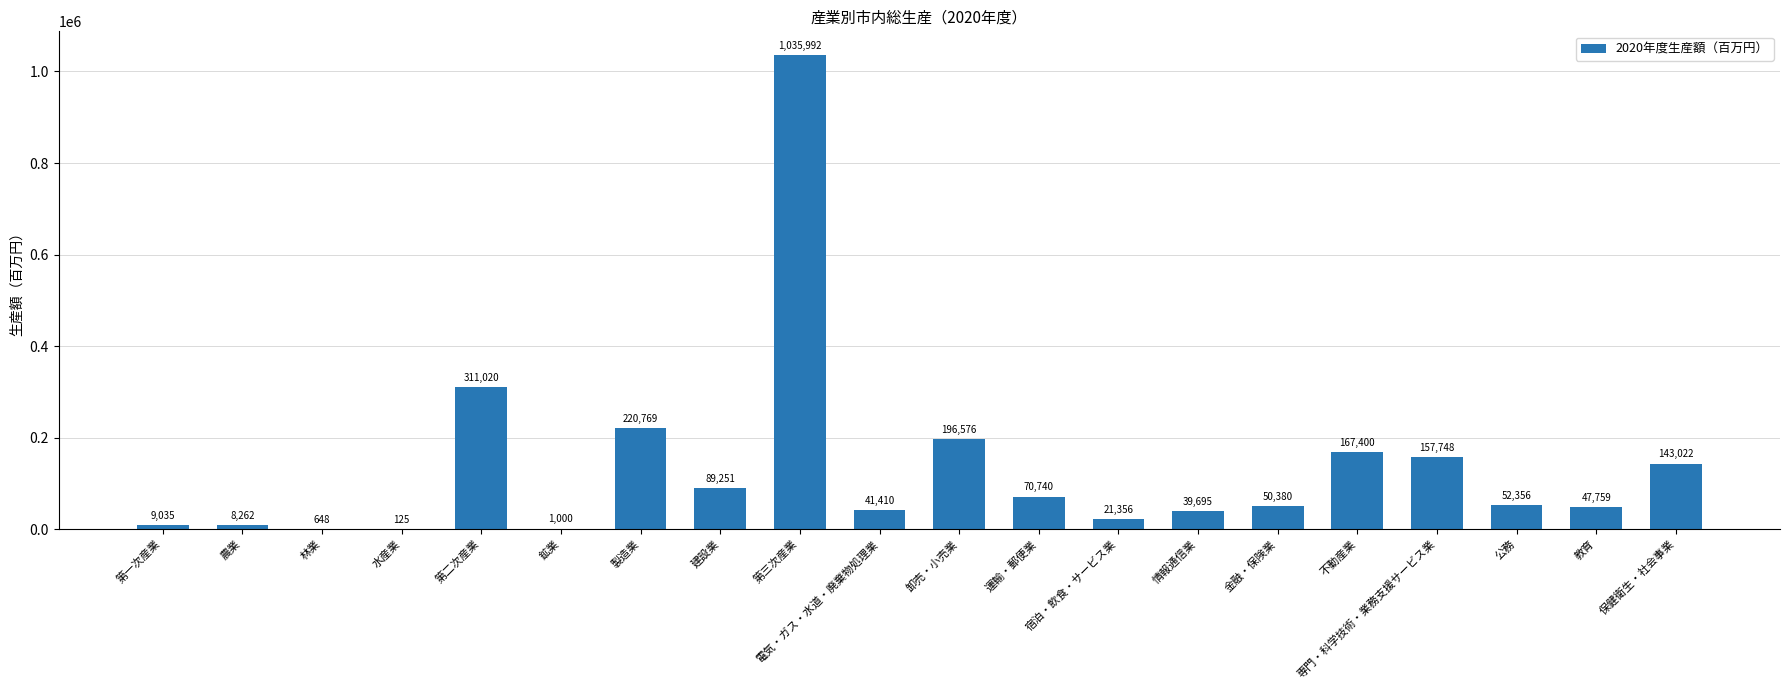

Reading left to right, what are all the values shown in this chart?

9035	8262	648	125	311020	1000	220769	89251	1035992	41410	196576	70740	21356	39695	50380	167400	157748	52356	47759	143022